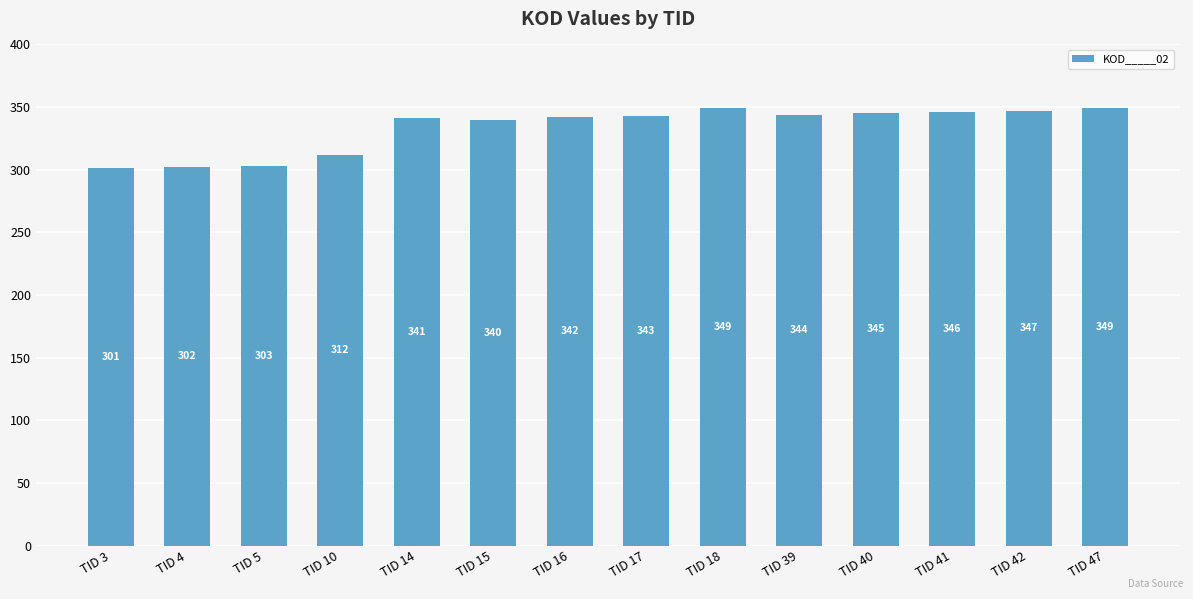

Reading left to right, extract all data points from this chart.

TID 3=301	TID 4=302	TID 5=303	TID 10=312	TID 14=341	TID 15=340	TID 16=342	TID 17=343	TID 18=349	TID 39=344	TID 40=345	TID 41=346	TID 42=347	TID 47=349